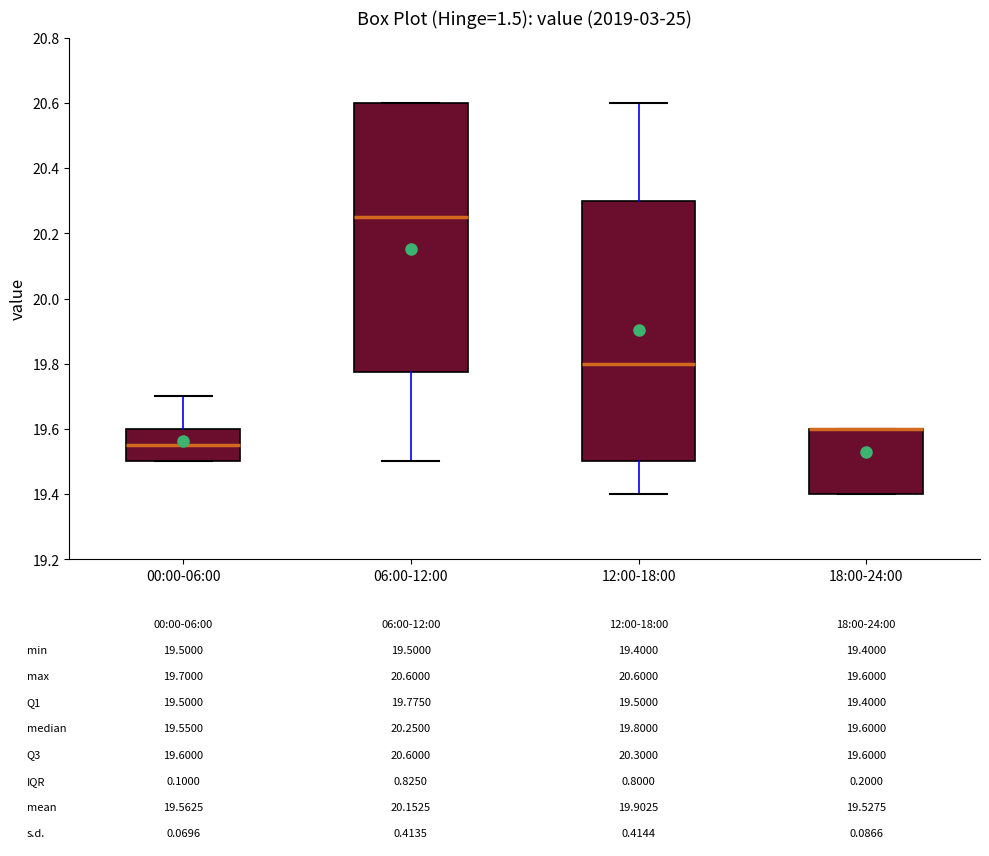

Which box is the tallest, from its lower edge to its upper edge?

06:00-12:00